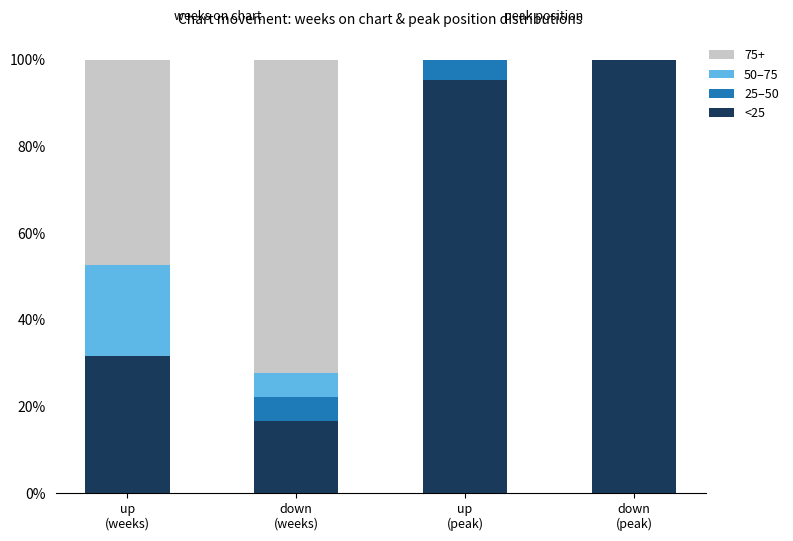

What is the highest value of the <25 series?

100.0